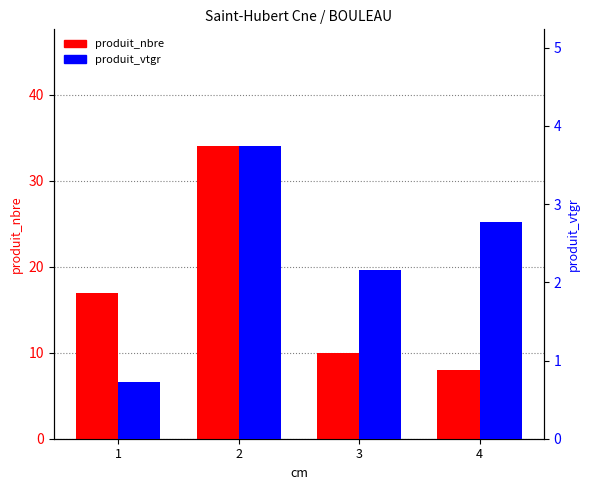

How many values in the produit_nbre series are below 17?

2